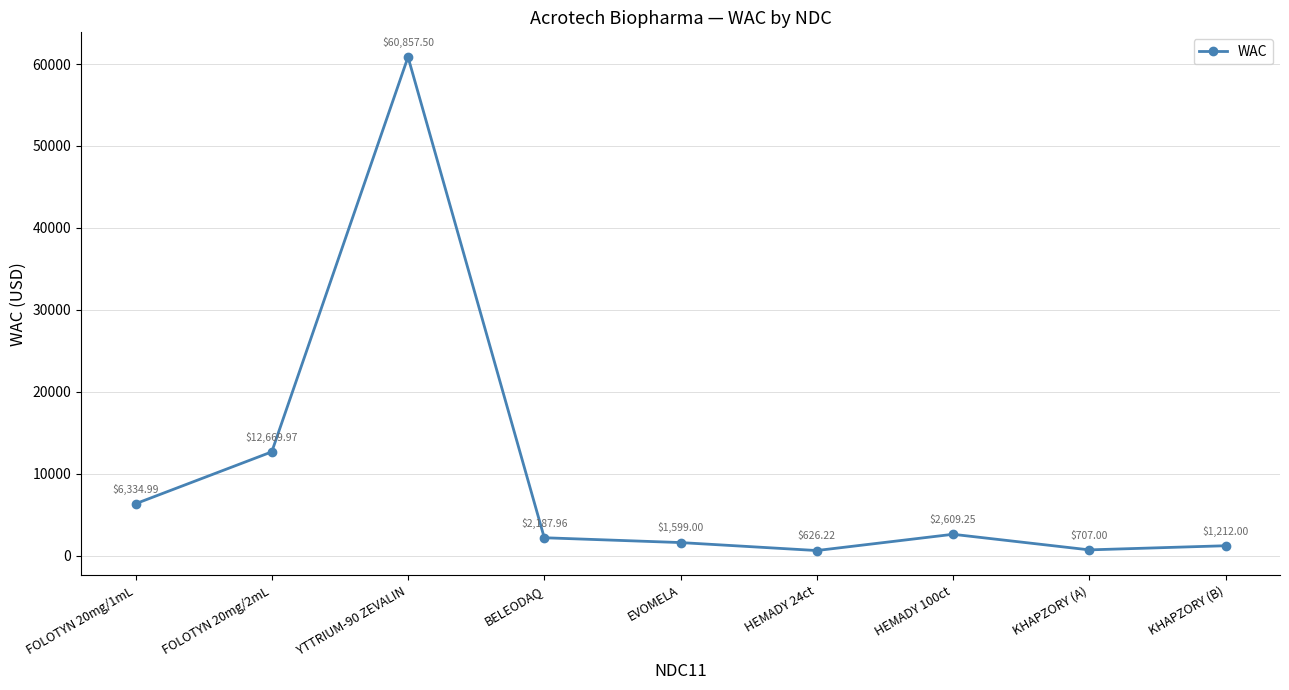

What is the approximate value at YTTRIUM-90 ZEVALIN?

60857.5